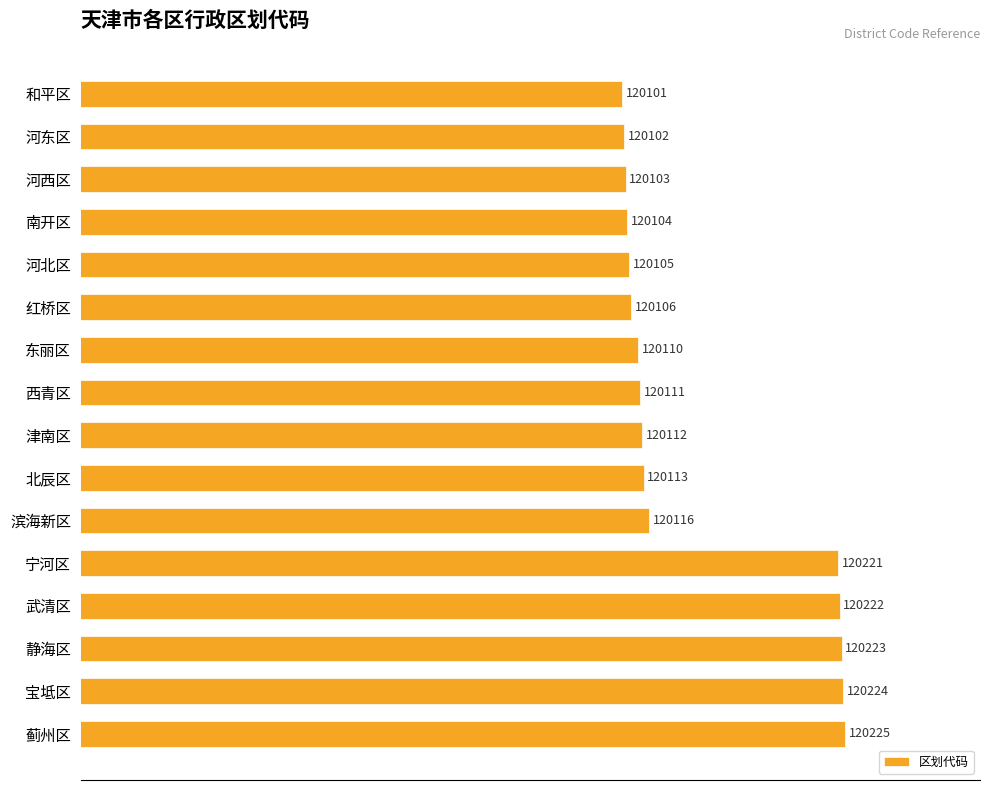

What is the average value?

120144